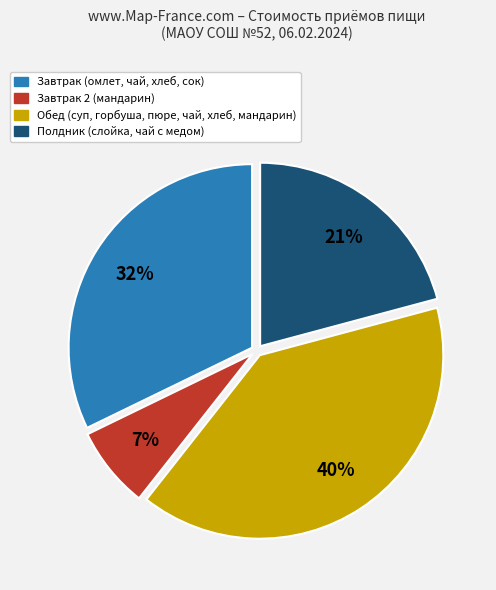

To the nearest percent, what is the average slice percentage?

25%